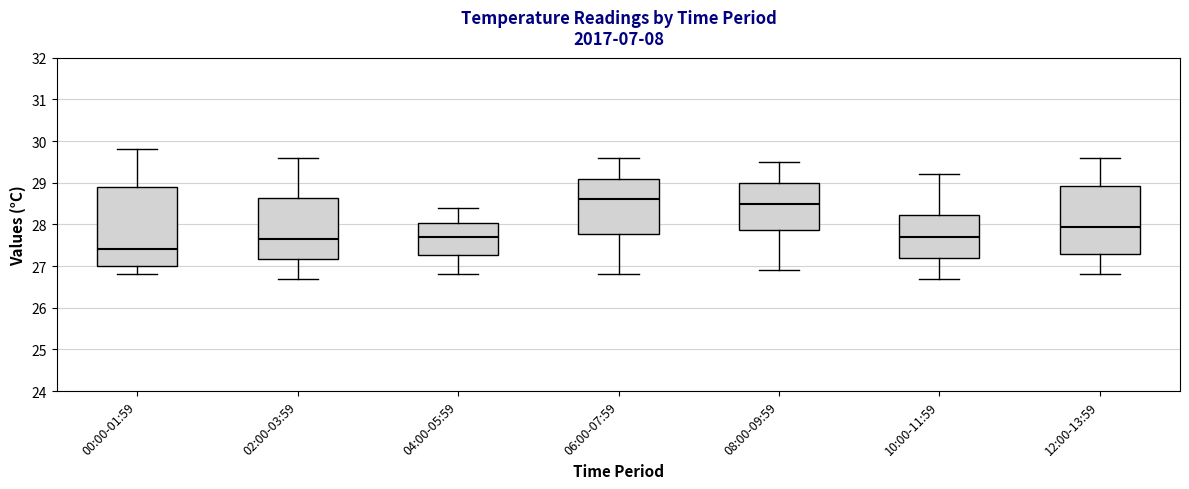

Where does the upper whisker of the box for 12:00-13:59 end on the y-axis? The values are not printed on the chart, so give them approximately, as read against the axis.

29.6